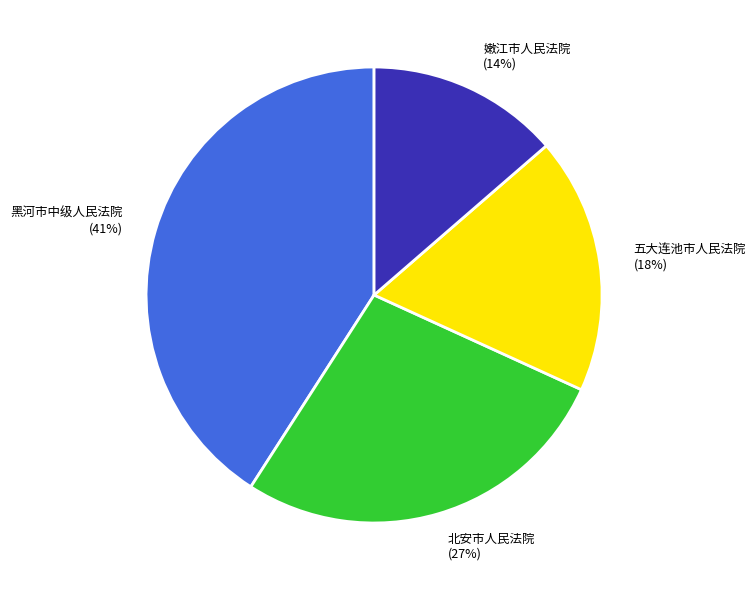

Is there any slice that represents more than half of the pie?

No